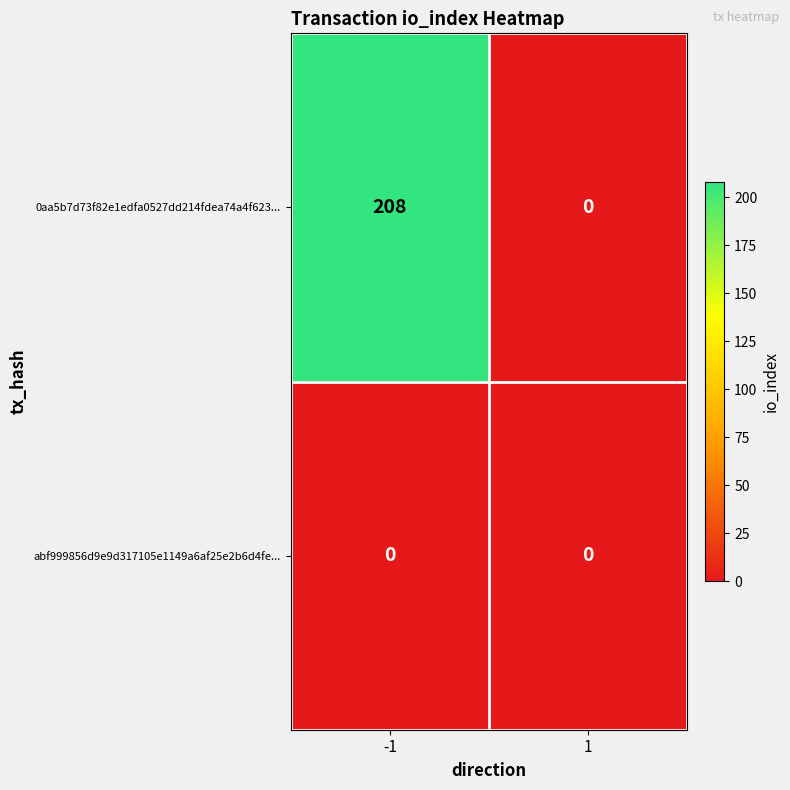

What is the maximum value shown in the chart?

208